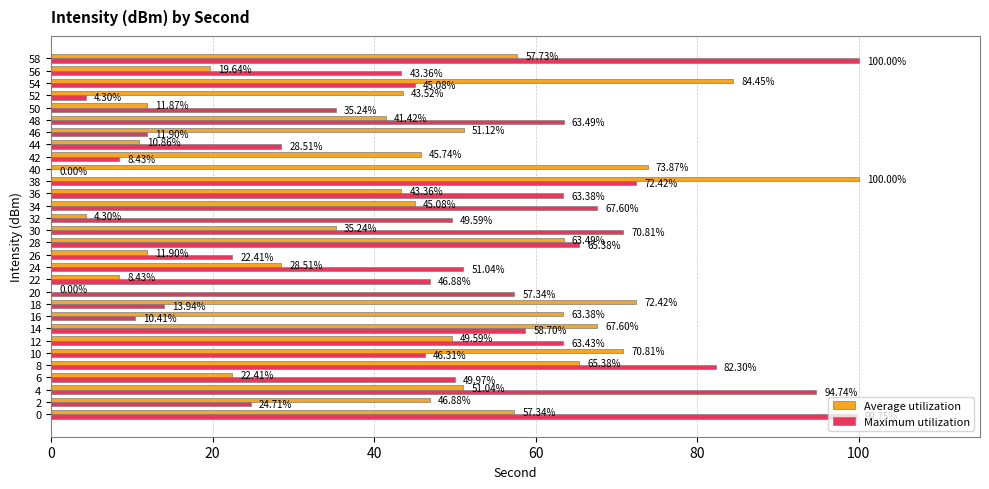

What is the sum of the Maximum utilization values at 32 and 2?

74.3